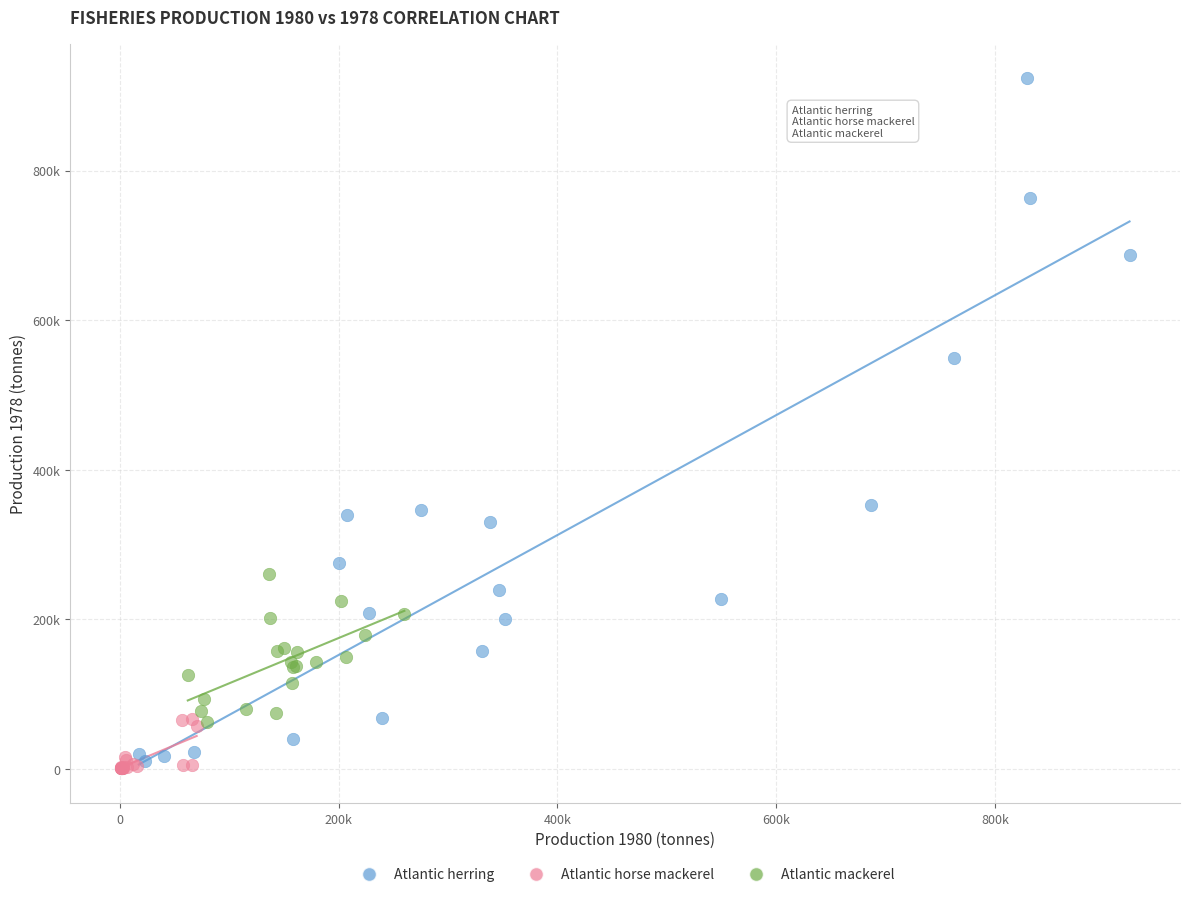

Which series reaches the maximum Y coordinate?

Atlantic herring